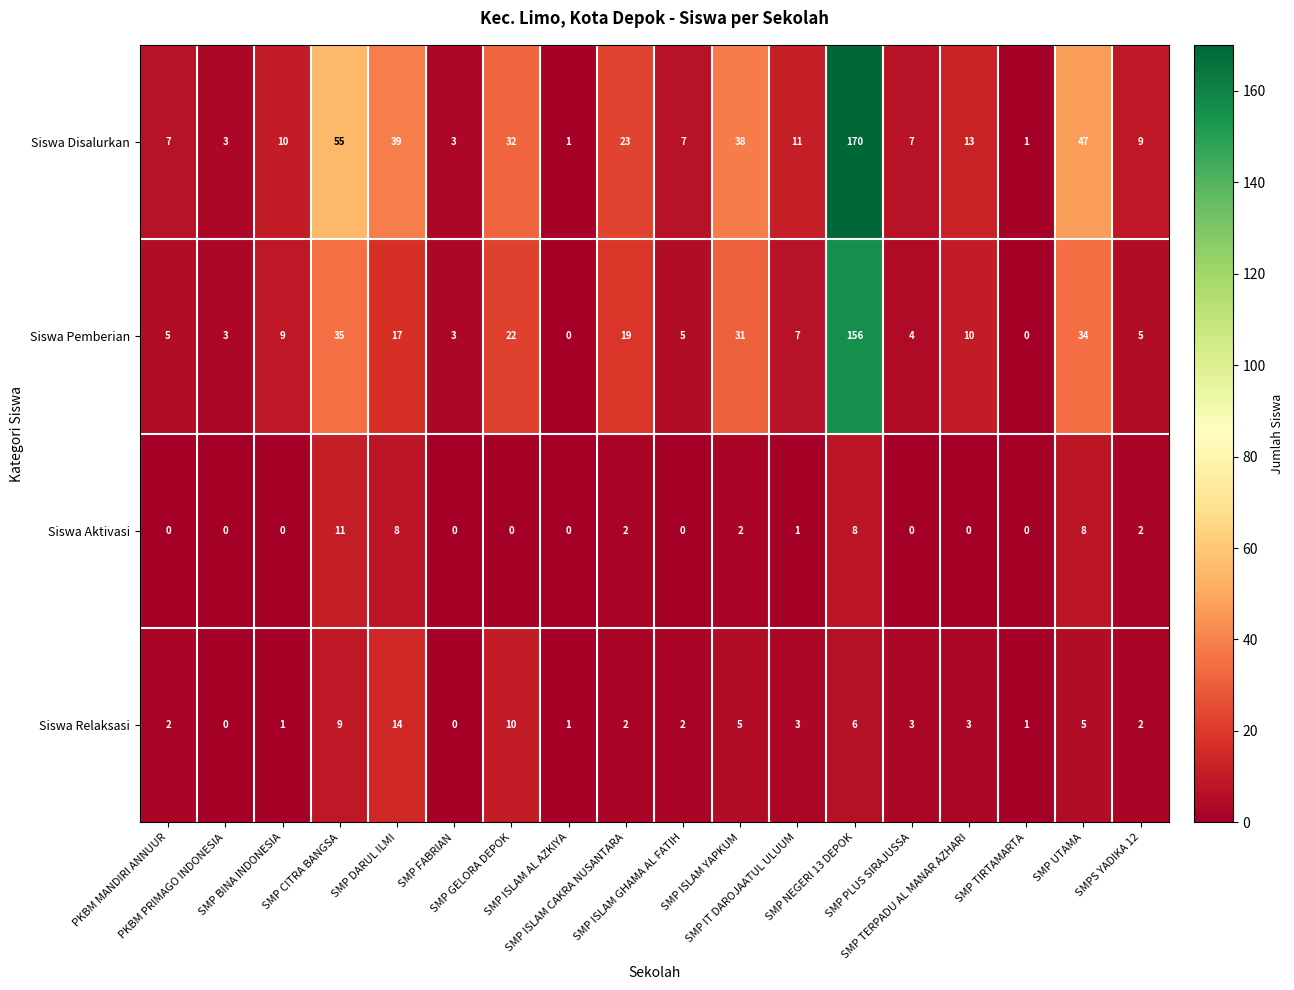

List the series in order of their peak value, lowest first.

Siswa Aktivasi, Siswa Relaksasi, Siswa Pemberian, Siswa Disalurkan